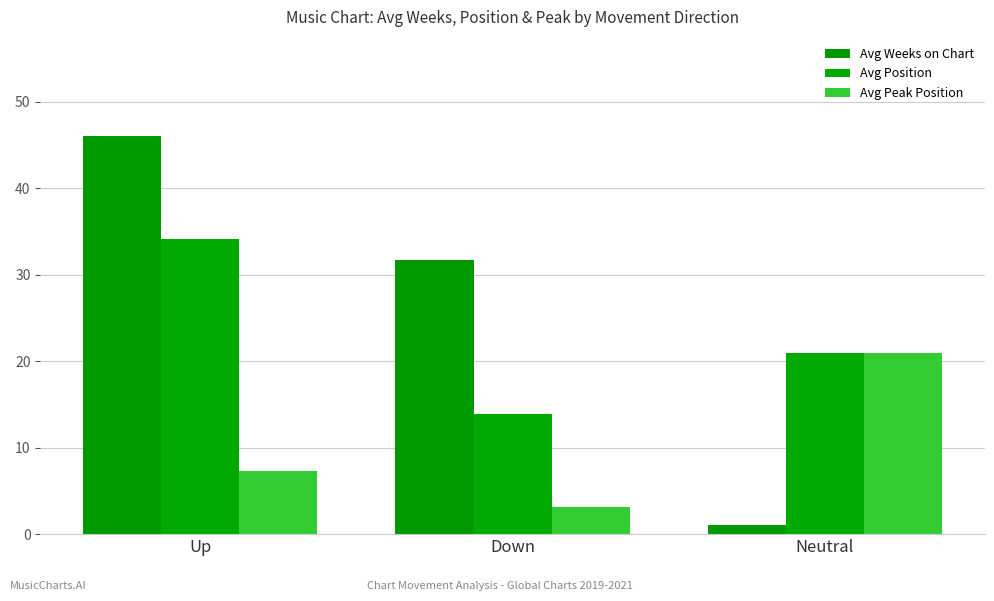

Which category has the highest value in the Avg Position series?

Up